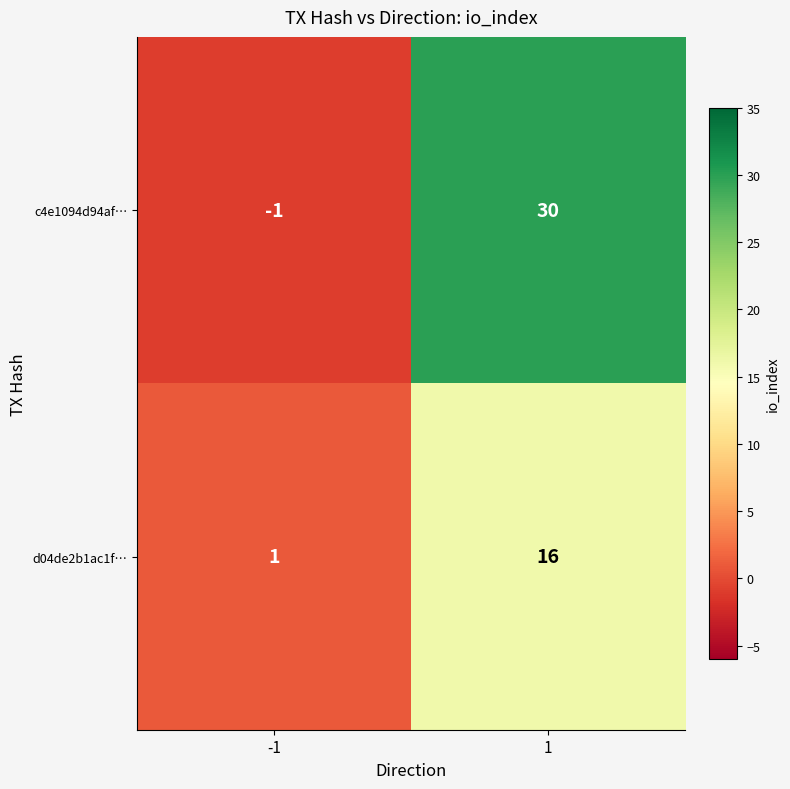

What is the difference between the highest and lowest values at 1?

14